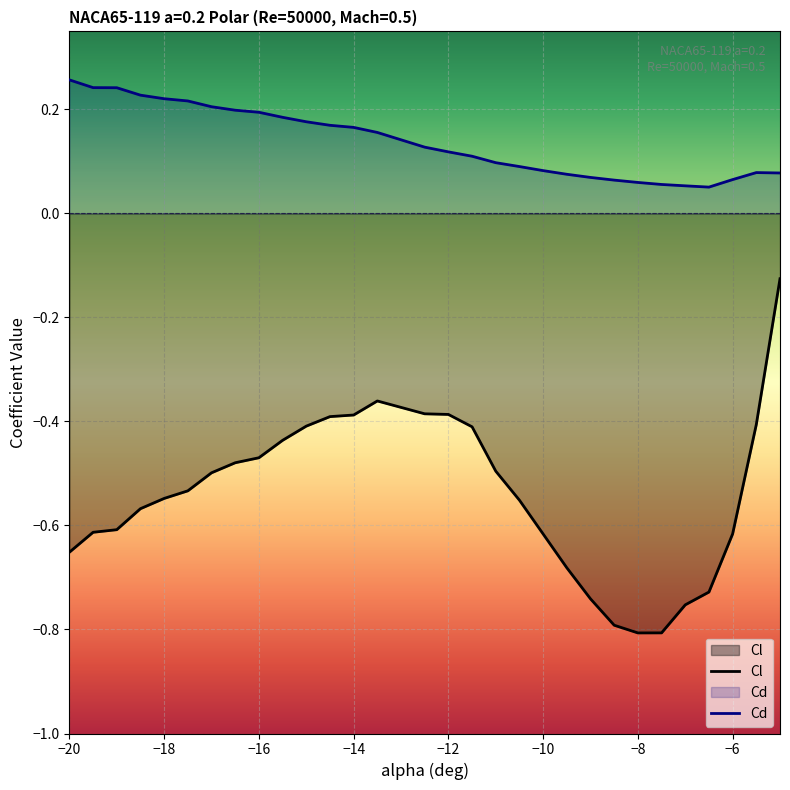

What is the minimum value shown in the chart?

-0.8